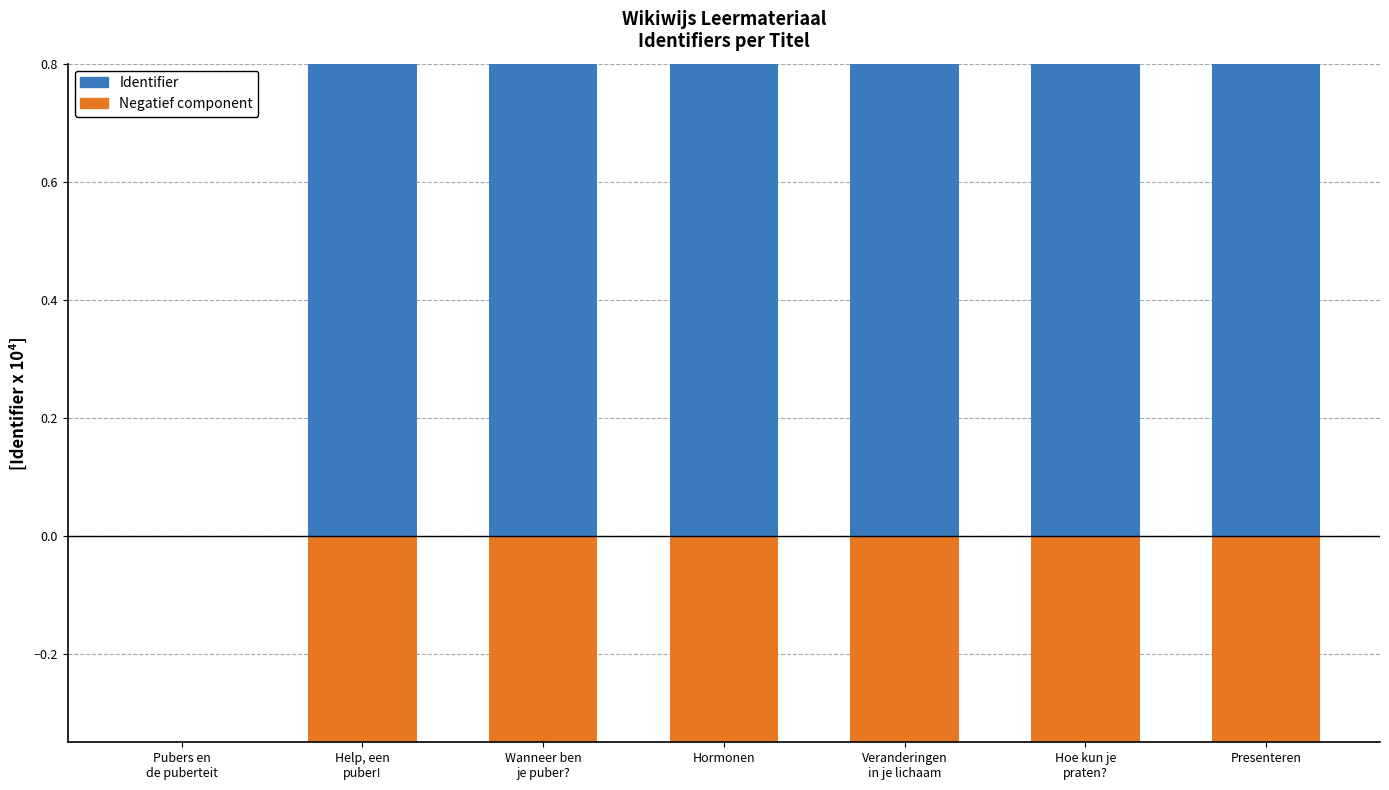

The Negatief component series shows -378.2 at Wanneer ben
je puber?. True or false?

False